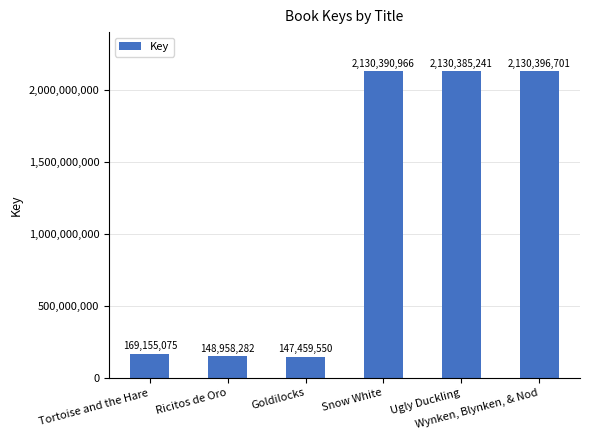

Where is the data nearest to the value 1138928125?

Tortoise and the Hare